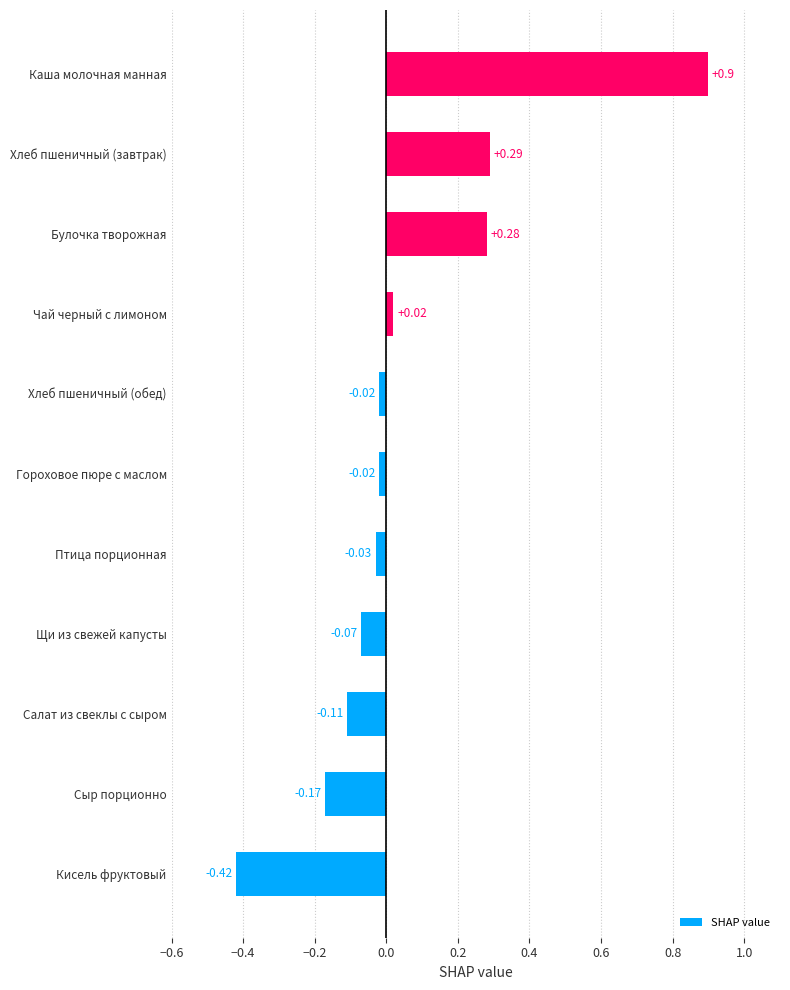

Which has a higher value, Булочка творожная or Сыр порционно?

Булочка творожная